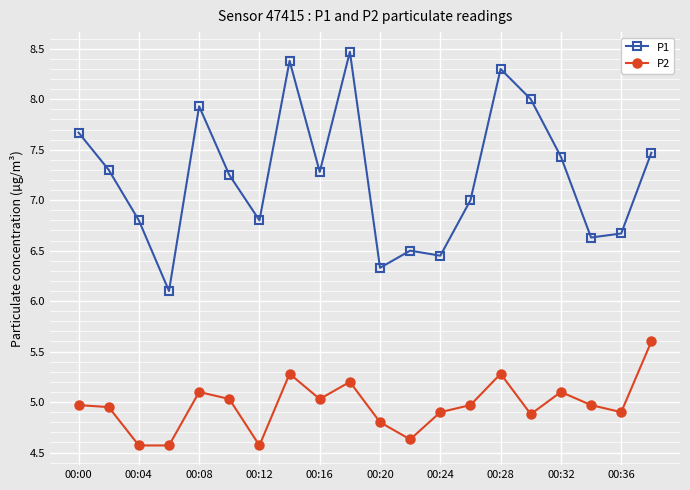

What is the smallest value displayed?

4.6